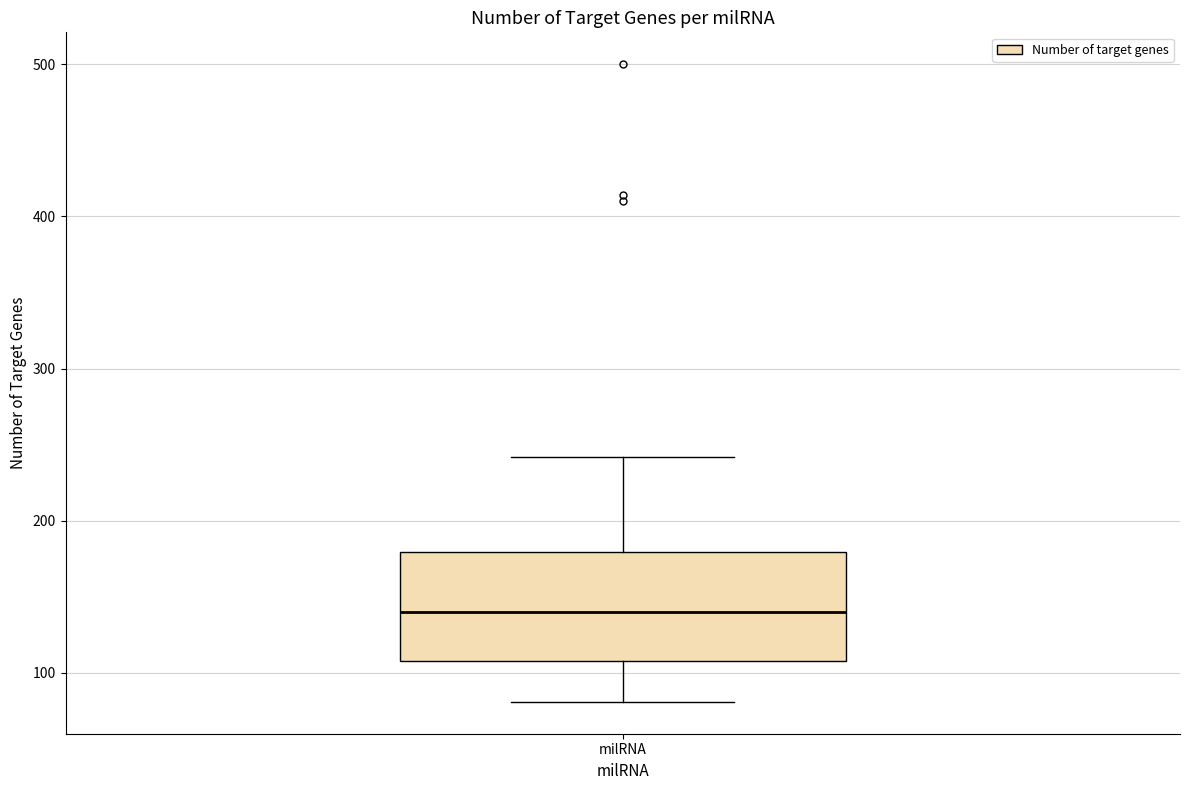

Read this box plot against the y-axis: the position of the median line, the range covered by the box, and the ends of both whiskers. The values are not printed on the chart, so give them approximately, as read against the axis.

median 140, box 110 to 180, whiskers 80 to 240